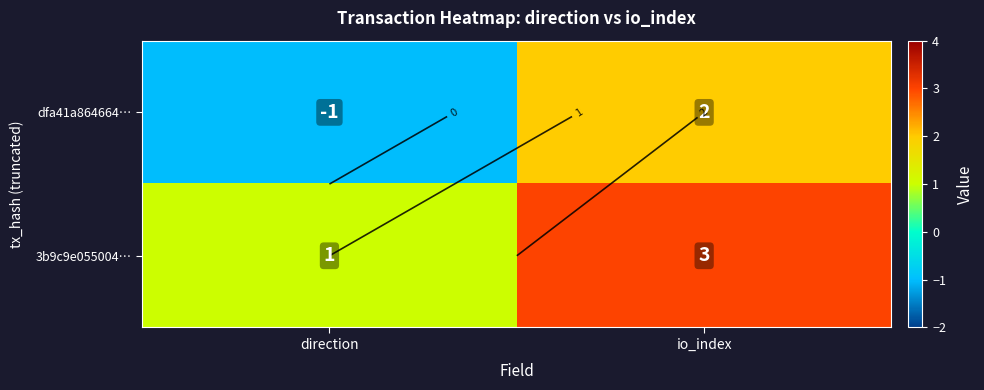

Which has a higher value, io_index or direction?

io_index